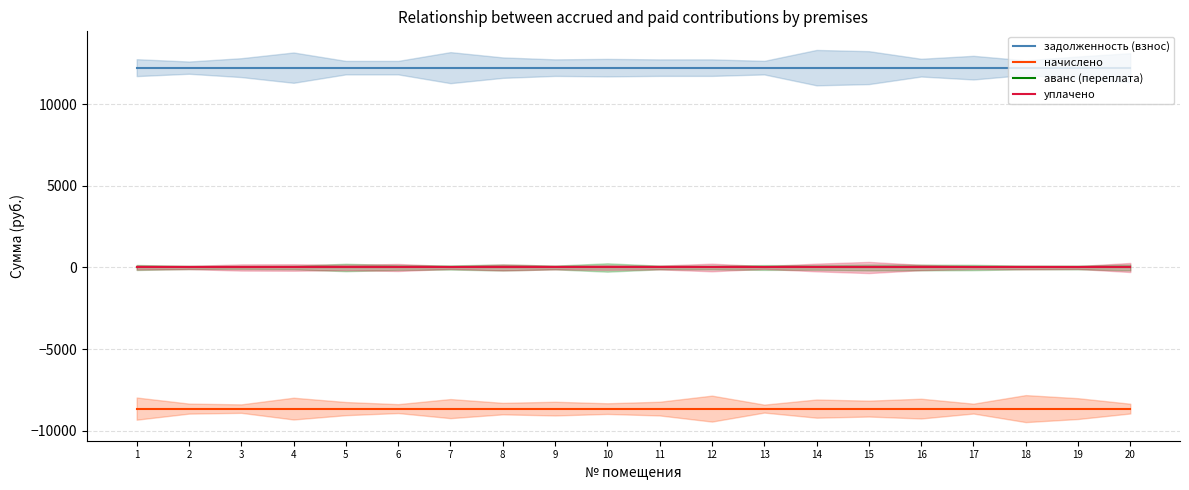

Which series has the largest range (max minus min)?

задолженность (взнос)